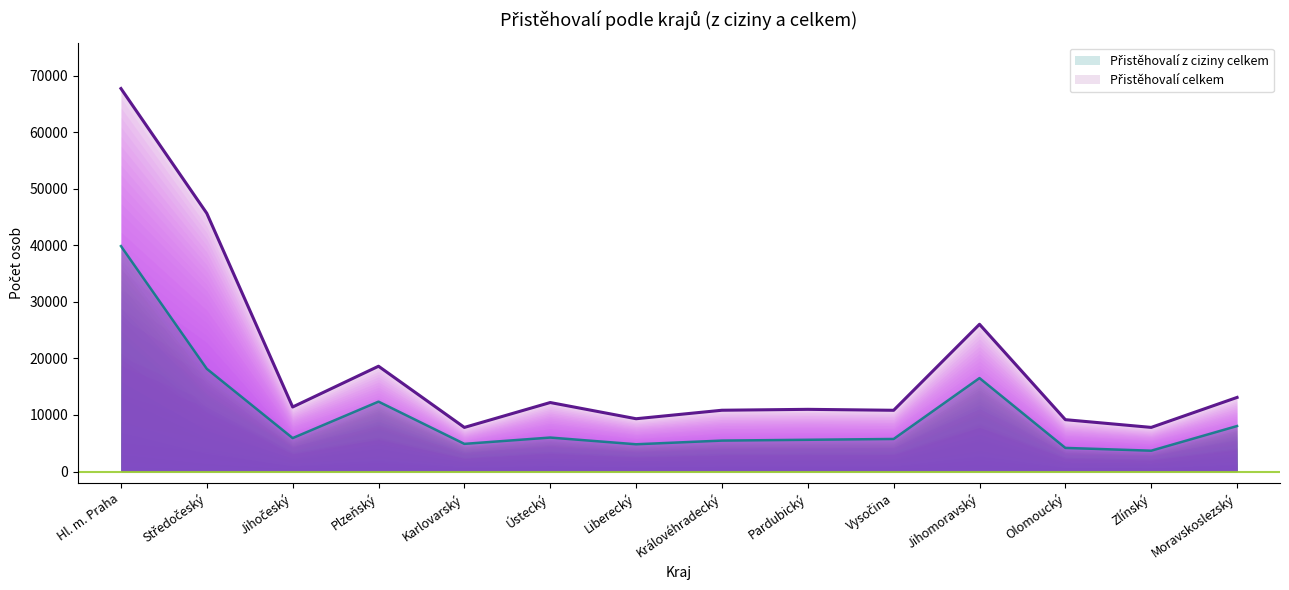

What is the value of the Přistěhovalí z ciziny celkem point at the 9th from the left?

5614